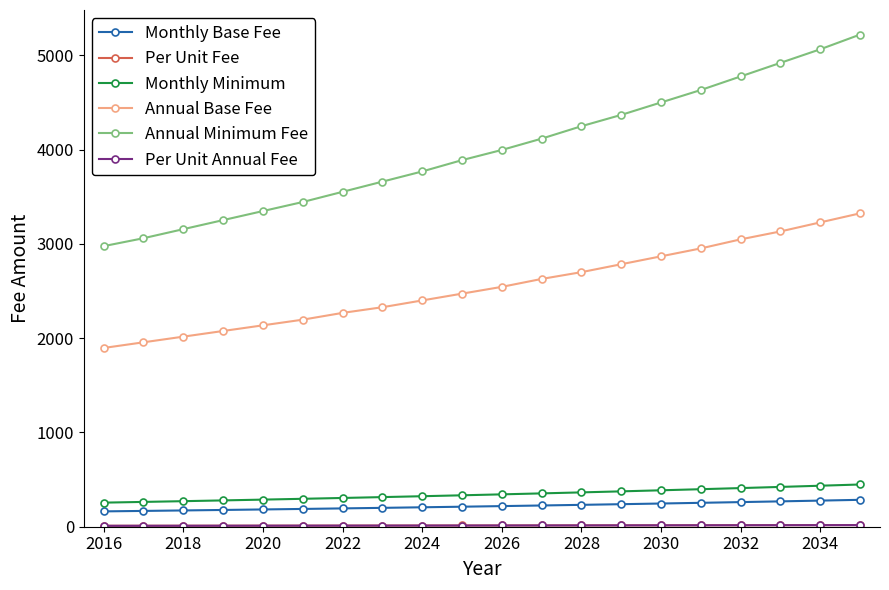

Which series has the largest range (max minus min)?

Annual Minimum Fee